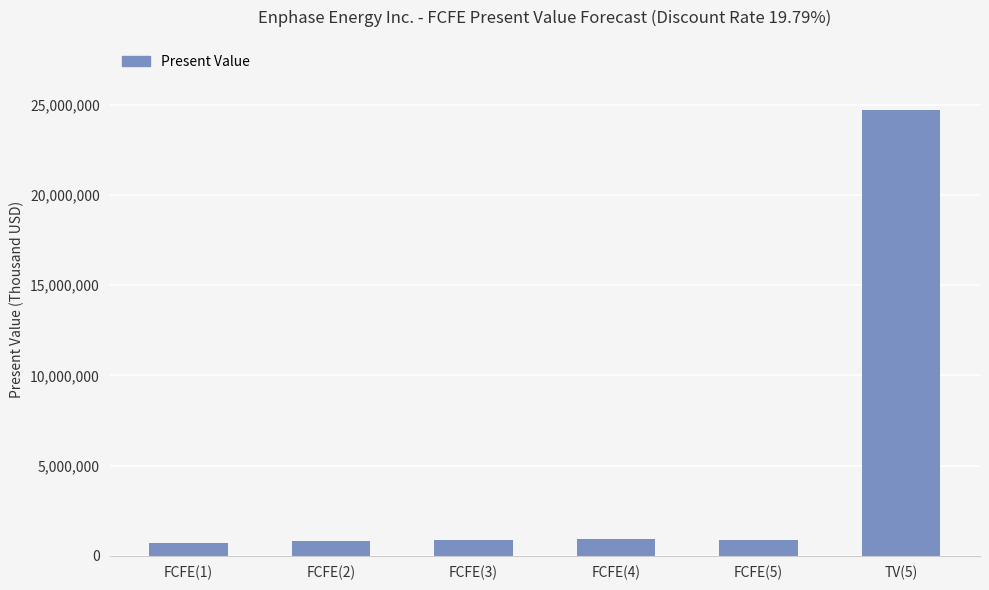

What is the label of the 4th bar from the right?

FCFE(3)